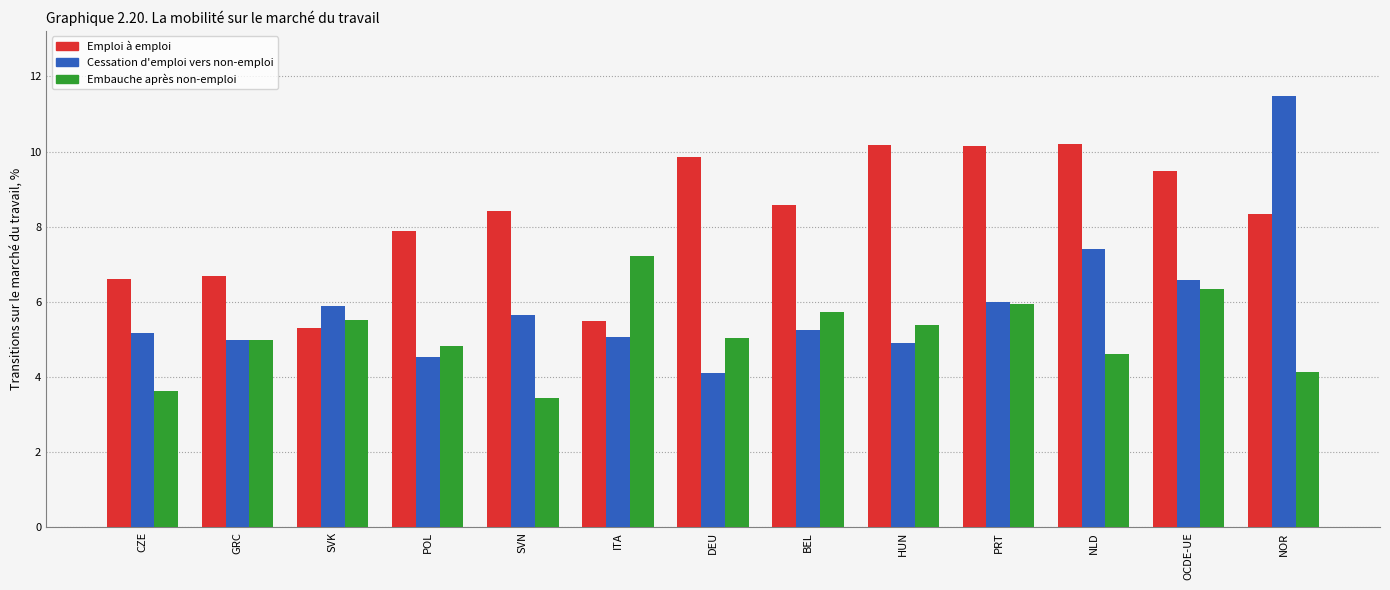

What is the difference between the highest and lowest values at GRC?

1.7